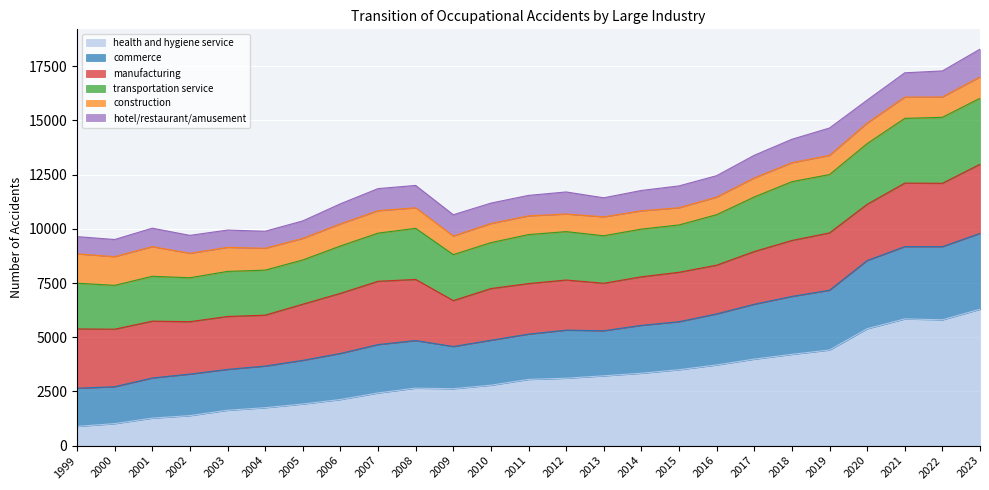

Which category has the highest value in the health and hygiene service series?

2023